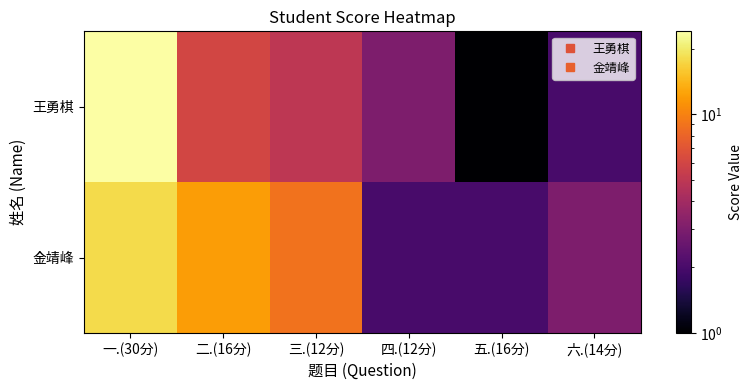

Between 一.(30分) and 三.(12分), which is larger?

一.(30分)